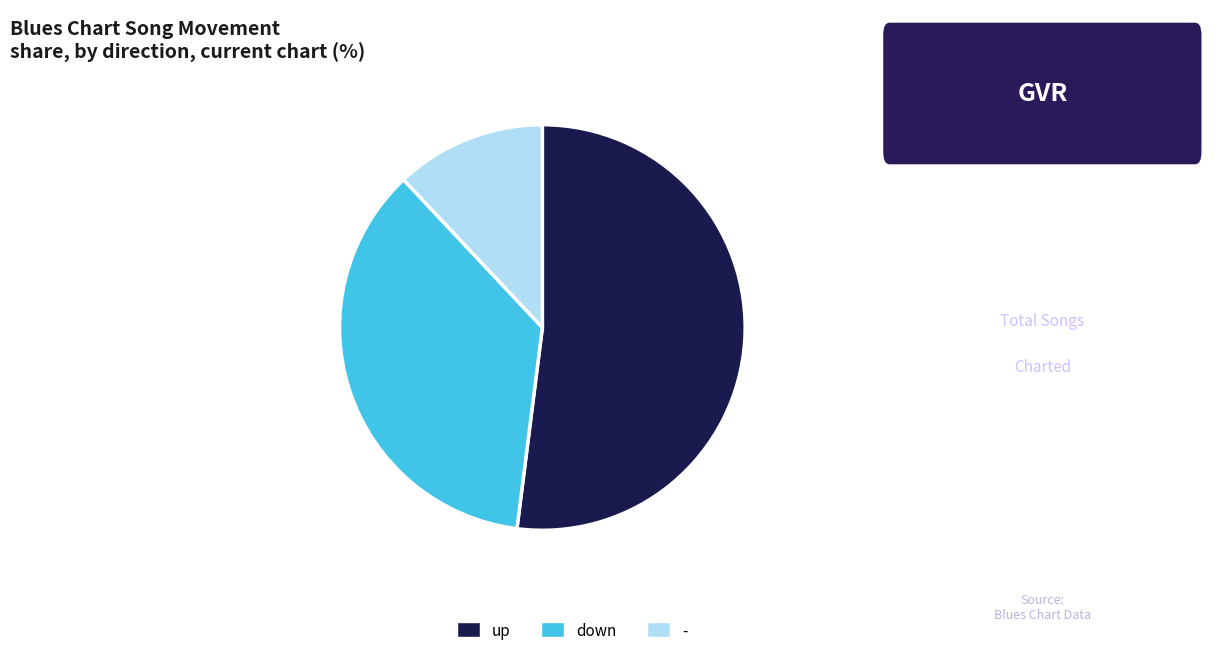

Which slice is the largest?

up